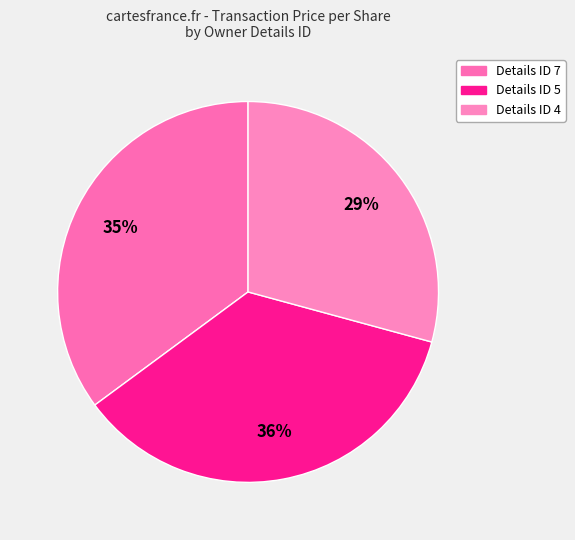

How many segments does this pie chart have?

3